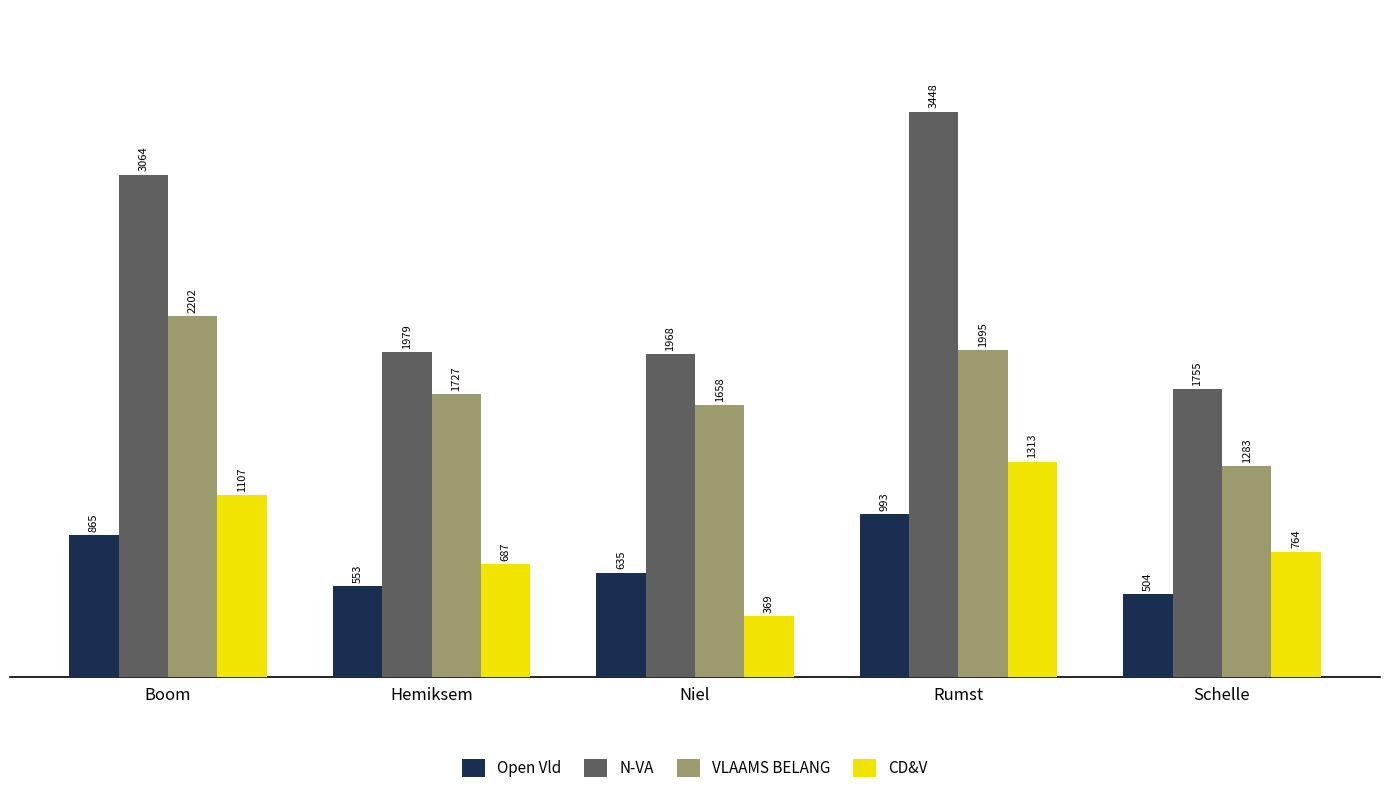

Between Rumst and Schelle, which series saw the biggest shift?

N-VA